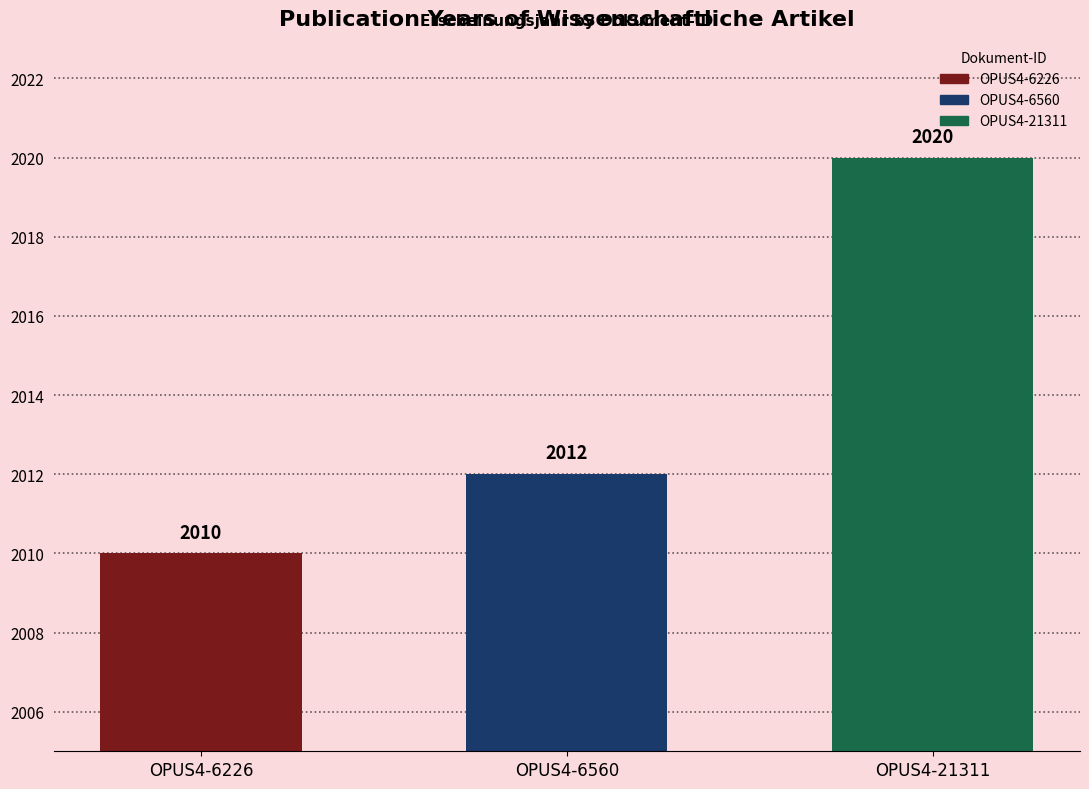

Between OPUS4-6226 and OPUS4-6560, which is larger?

OPUS4-6560